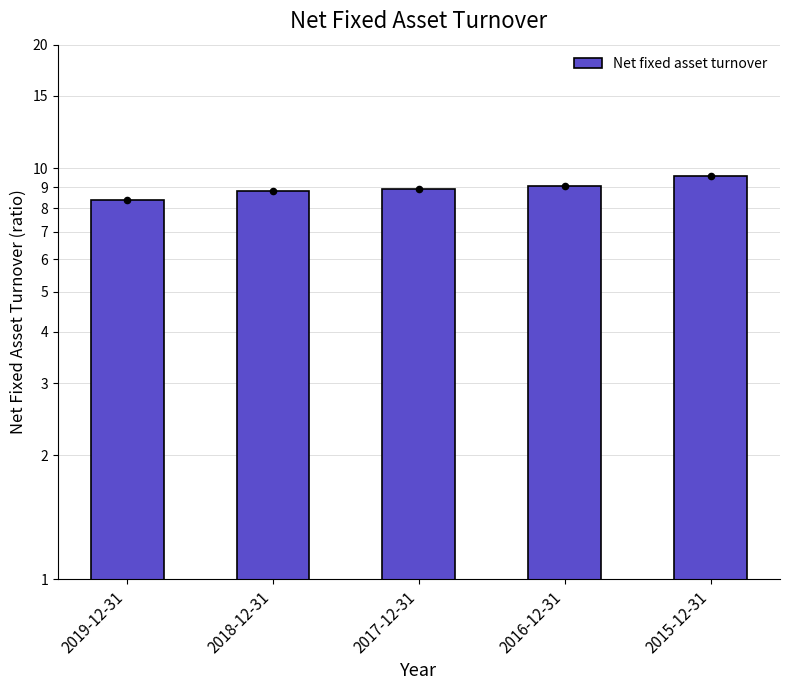

What is the change in value from 2017-12-31 to 2016-12-31?

+0.1